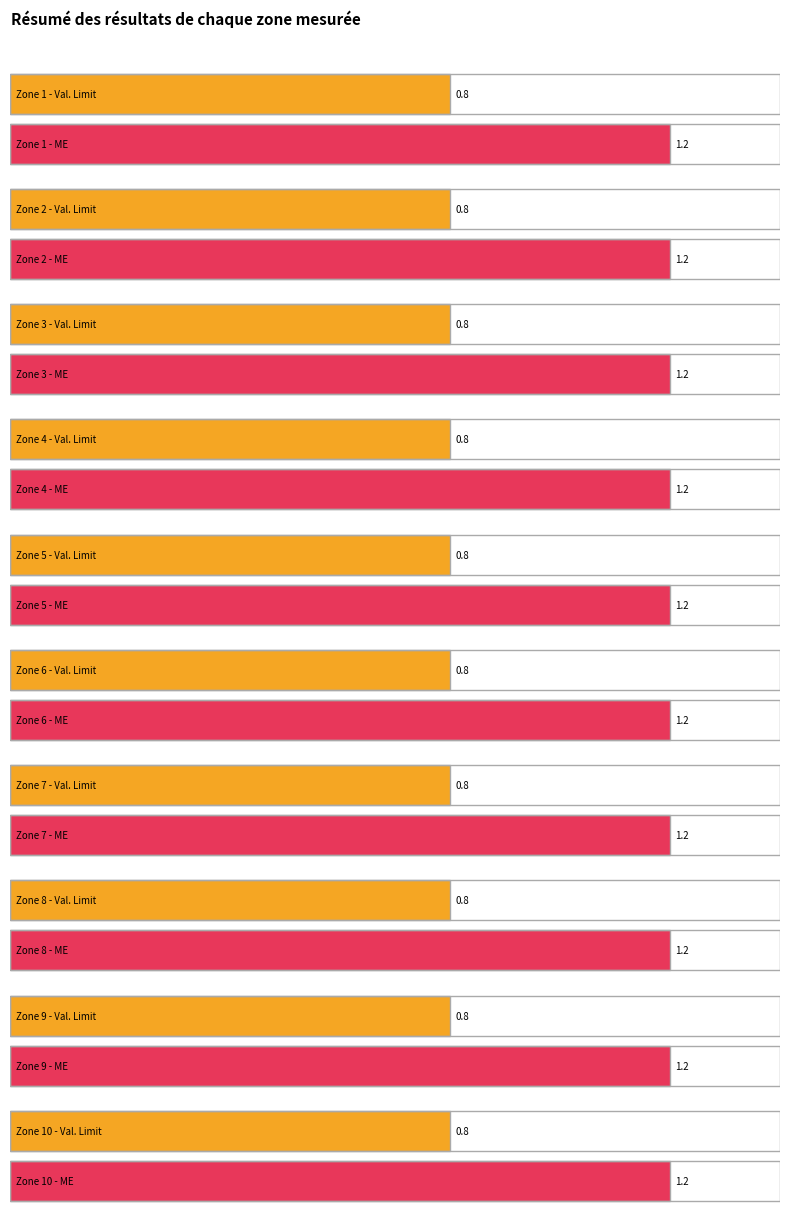

Which series changed the most between 5 and 6?

Val. Limit